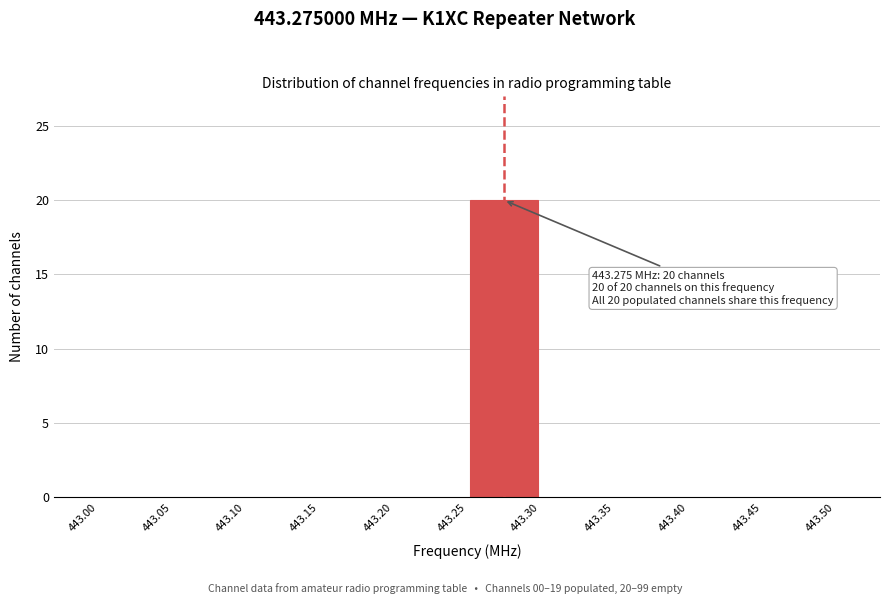

Which range on the x-axis has the tallest bar?

443.25 to 443.30